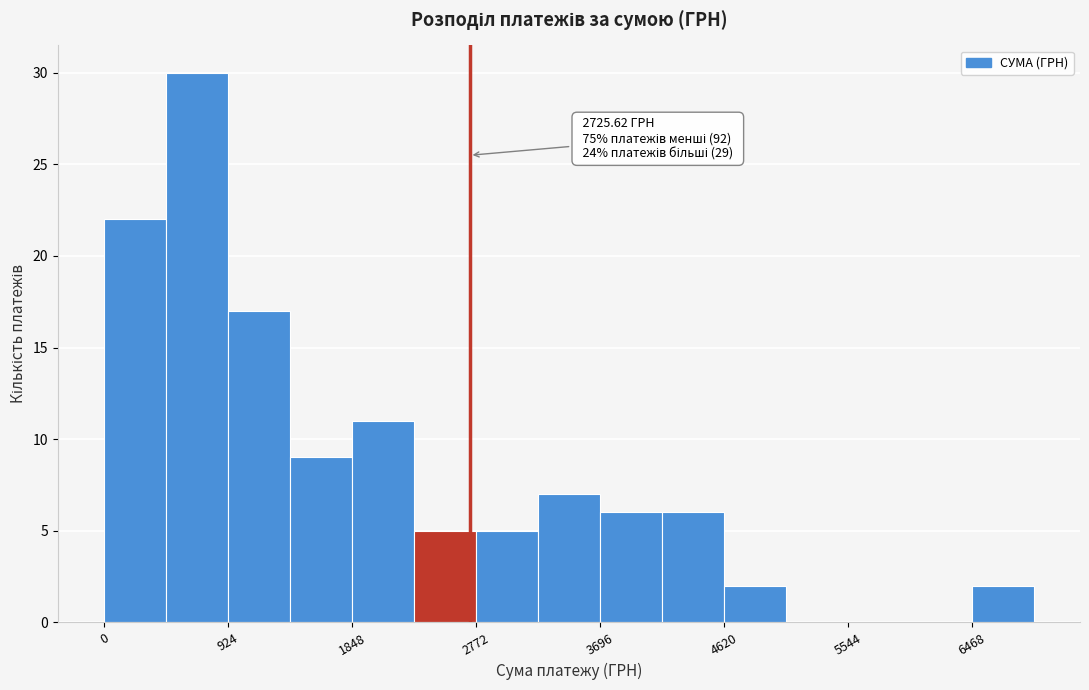

Over which range of the x-axis is the bar tallest?

500 to 900